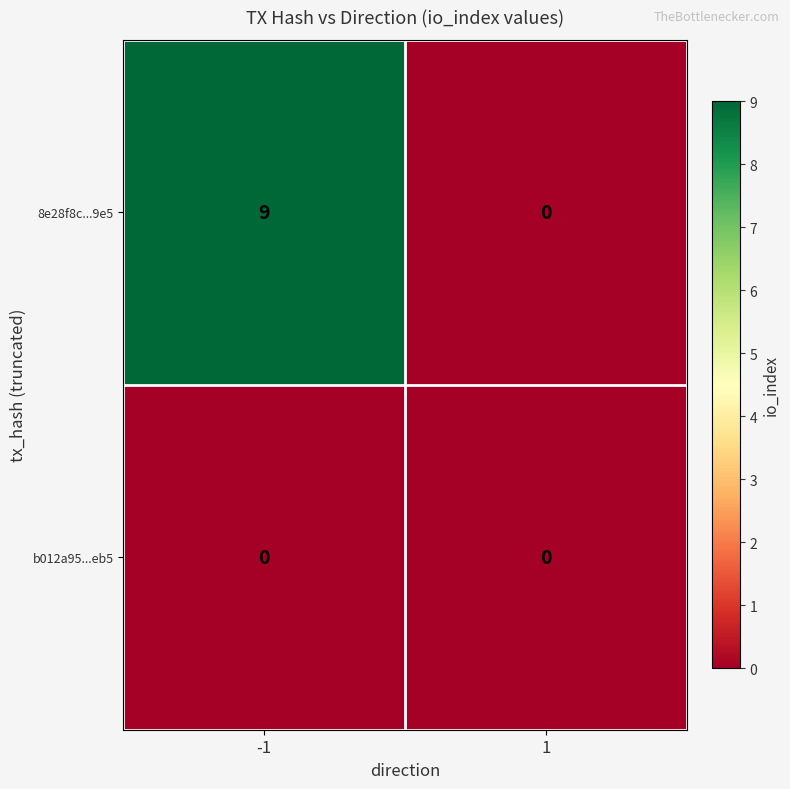

Reading left to right, what are all the values shown in this chart?

8e28f8c...9e5: 9	0
b012a95...eb5: 0	0